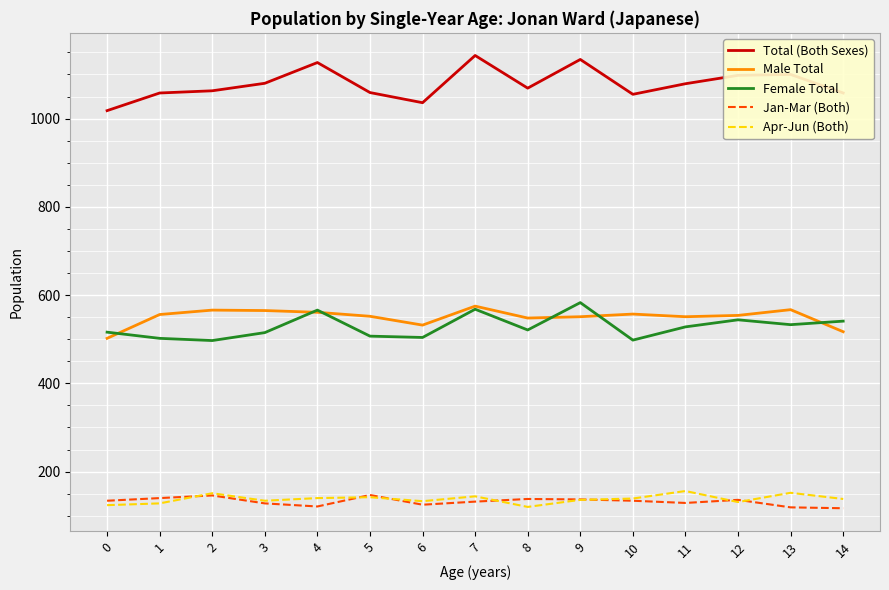

The value of Apr-Jun (Both) at 4 is 196. True or false?

False